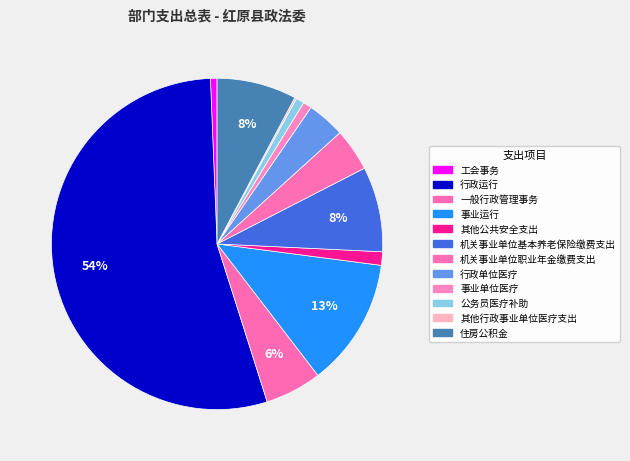

Which slice represents more than half of the pie?

行政运行